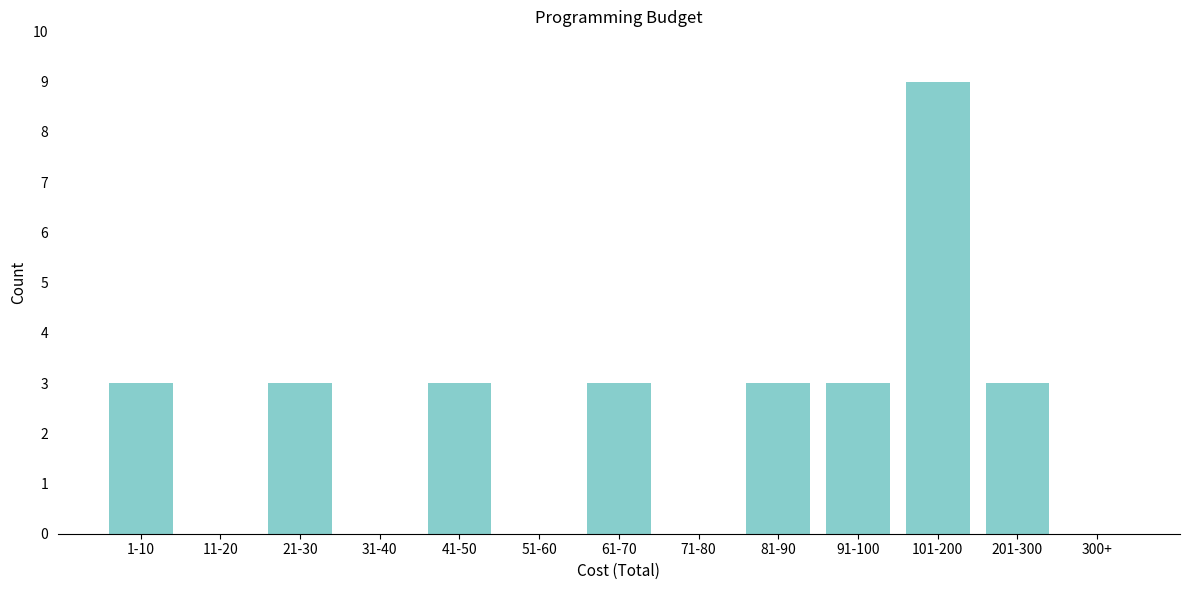

Reading left to right, list all the values displayed in this chart.

1-10=3	11-20=0	21-30=3	31-40=0	41-50=3	51-60=0	61-70=3	71-80=0	81-90=3	91-100=3	101-200=9	201-300=3	300+=0